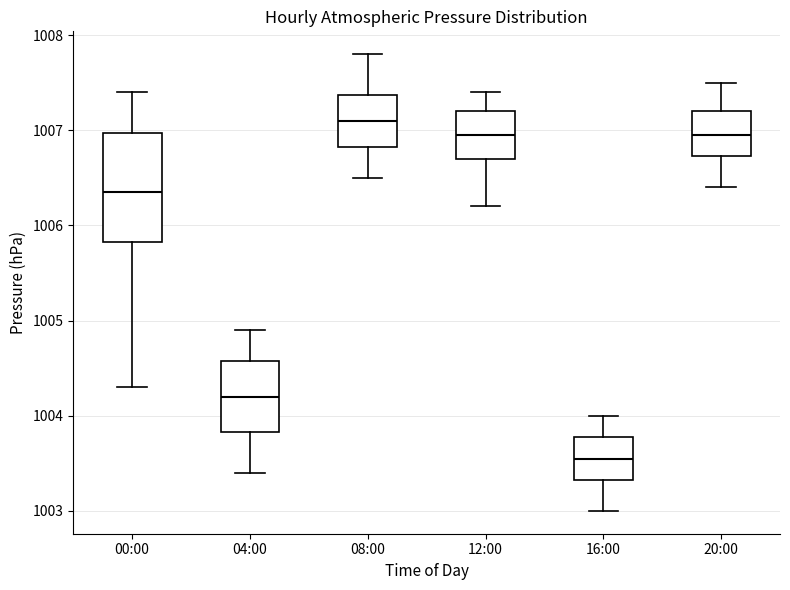

Which box's median line is the lowest?

16:00